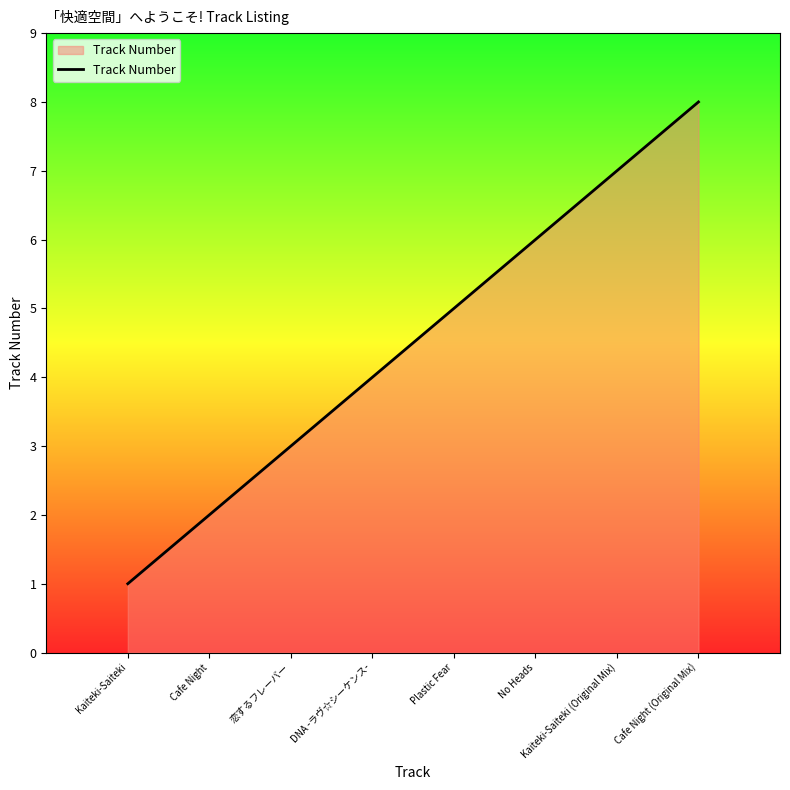

List the labels in order of value, largest first.

Cafe Night (Original Mix), Kaiteki-Saiteki (Original Mix), No Heads, Plastic Fear, DNA -ラヴ☆シーケンス-, 恋するフレーバー, Cafe Night, Kaiteki-Saiteki